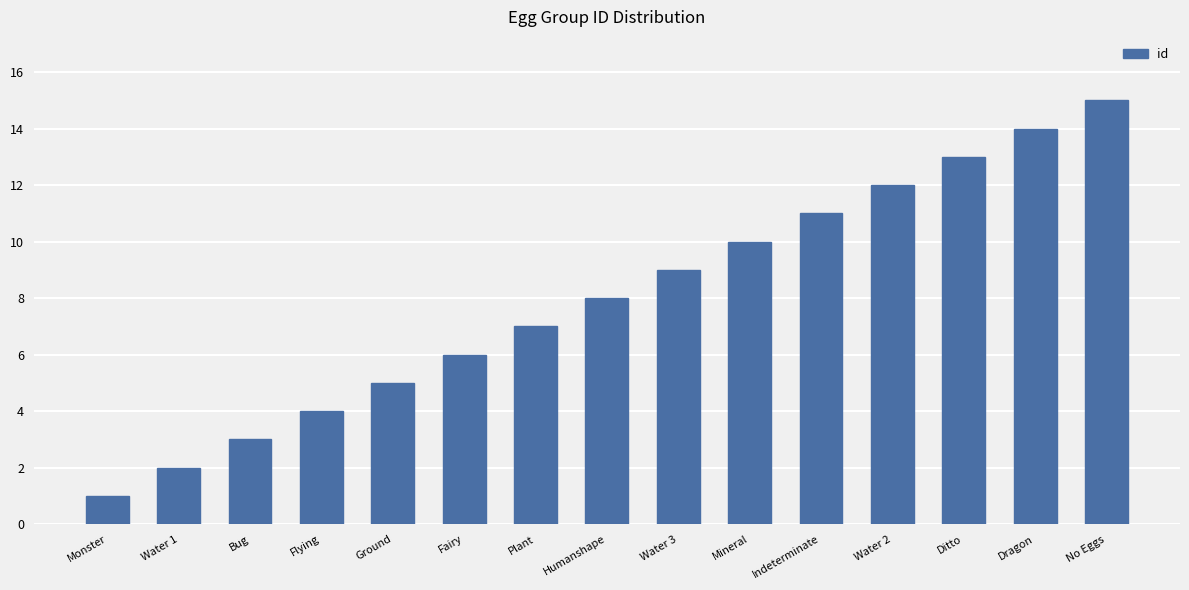

What value does the data have at Ditto, to the nearest 5?

15